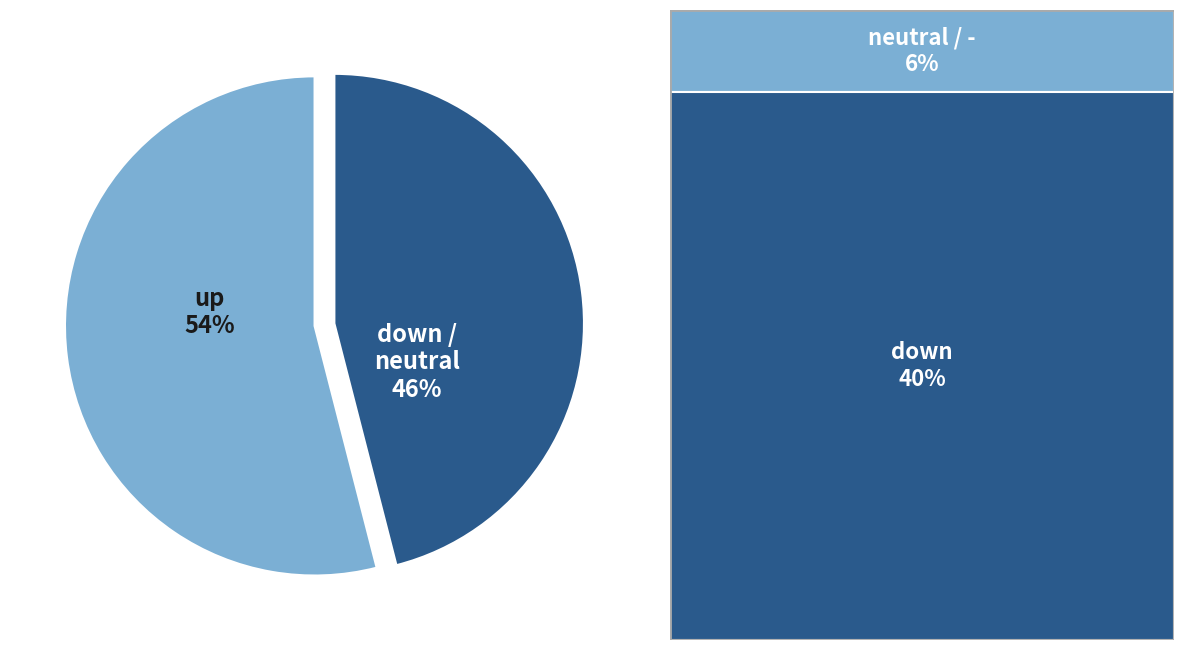

Is there a majority slice in this chart?

Yes